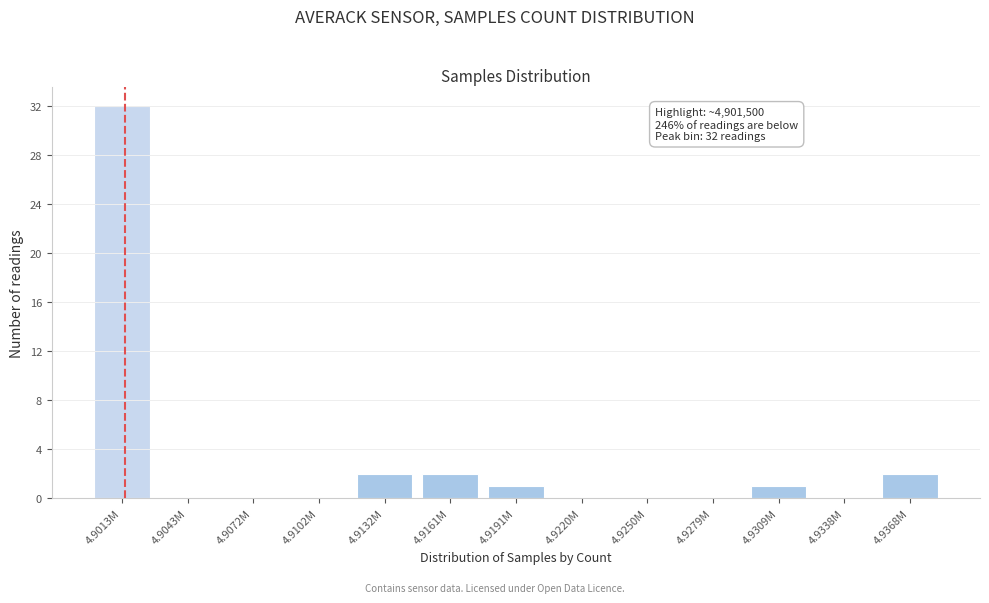

Reading right to left, list all the values displayed in this chart.

4.9368M=2	4.9338M=0	4.9309M=1	4.9279M=0	4.9250M=0	4.9220M=0	4.9191M=1	4.9161M=2	4.9132M=2	4.9102M=0	4.9072M=0	4.9043M=0	4.9013M=32